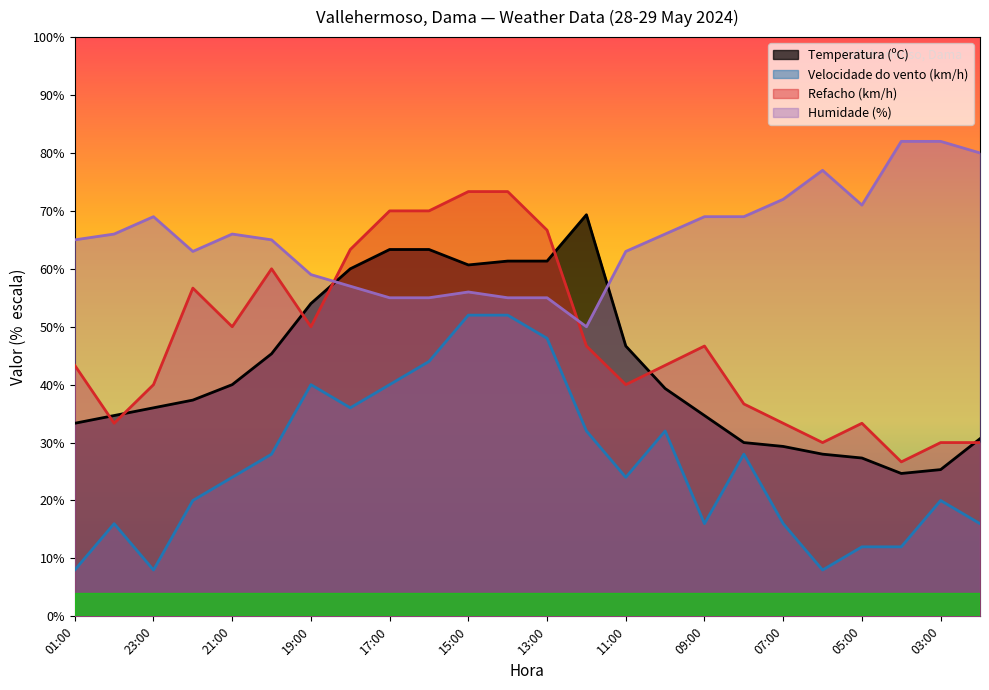

What is the difference between the highest and lowest values at 07:00?

56.0